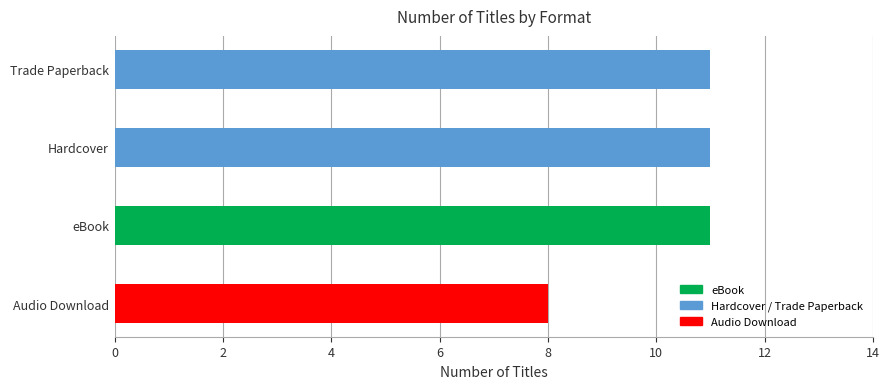

What is the difference between the maximum and minimum values?

3